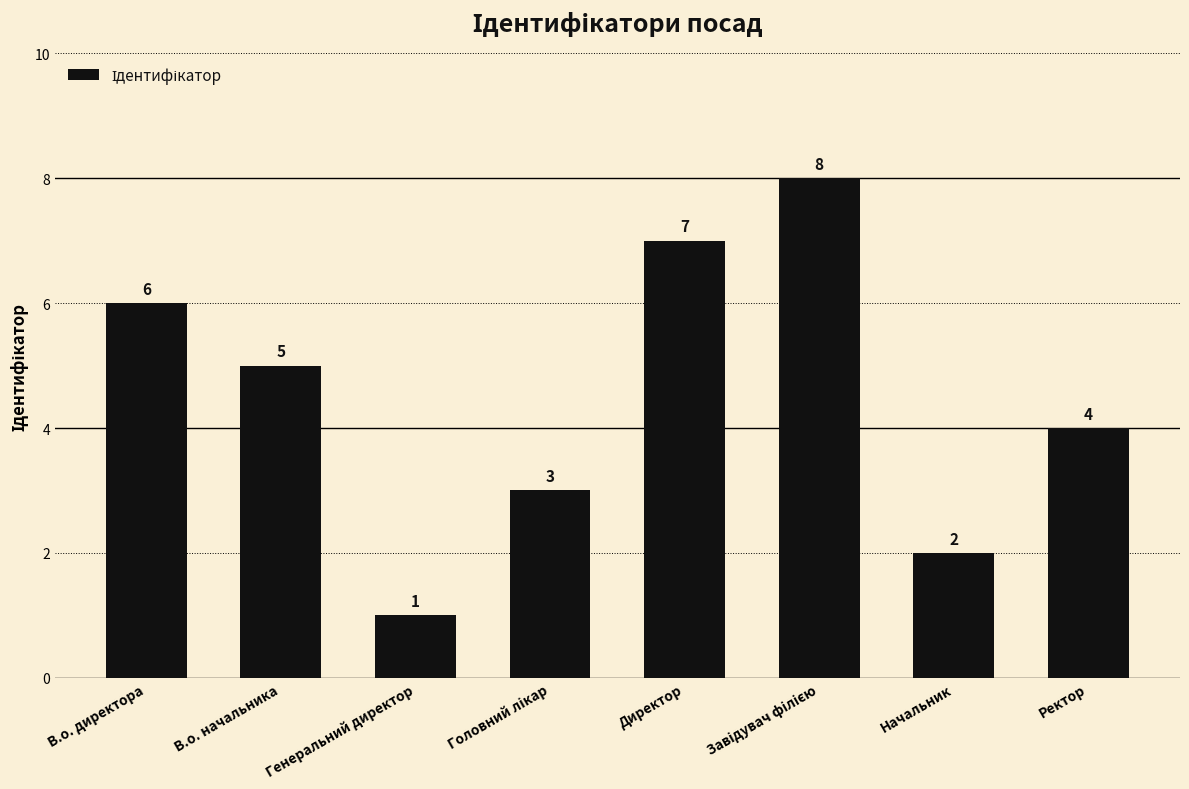

The value at В.о. директора is 11. True or false?

False